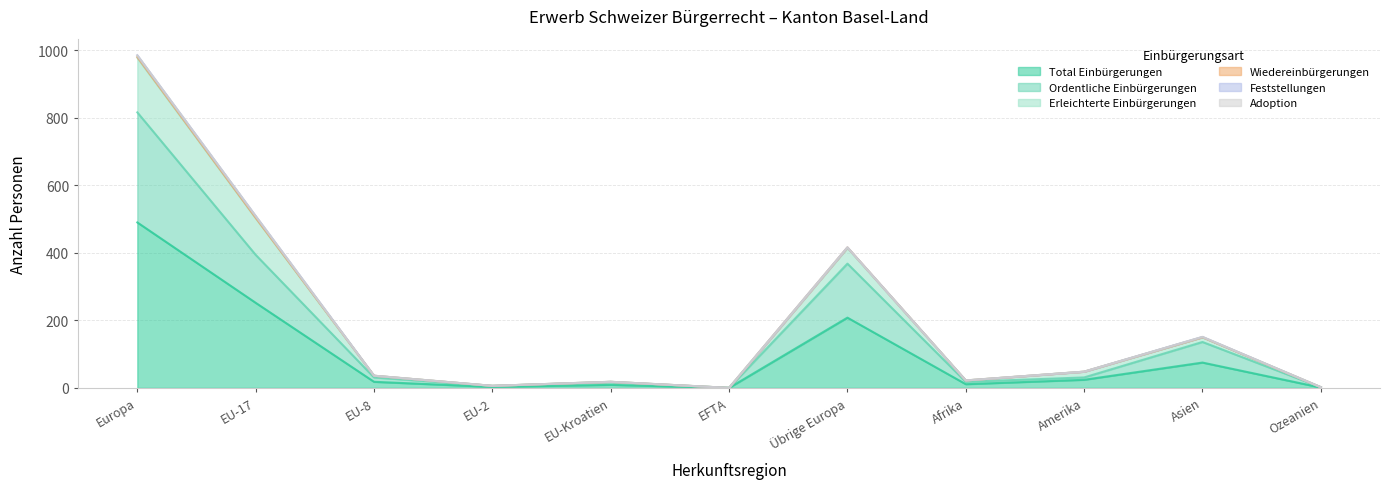

True or false: Wiedereinbürgerungen and Ordentliche Einbürgerungen cross at least once.

False